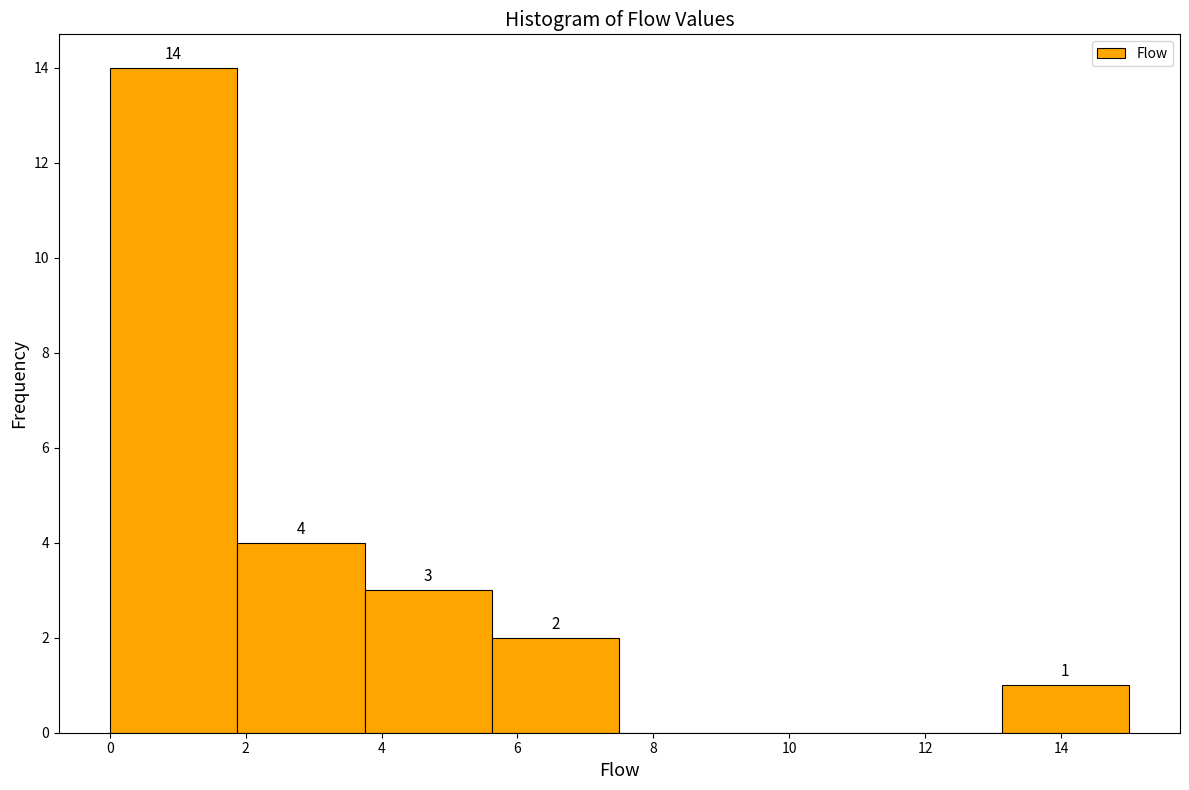

Which range on the x-axis has the tallest bar?

0.0 to 1.8